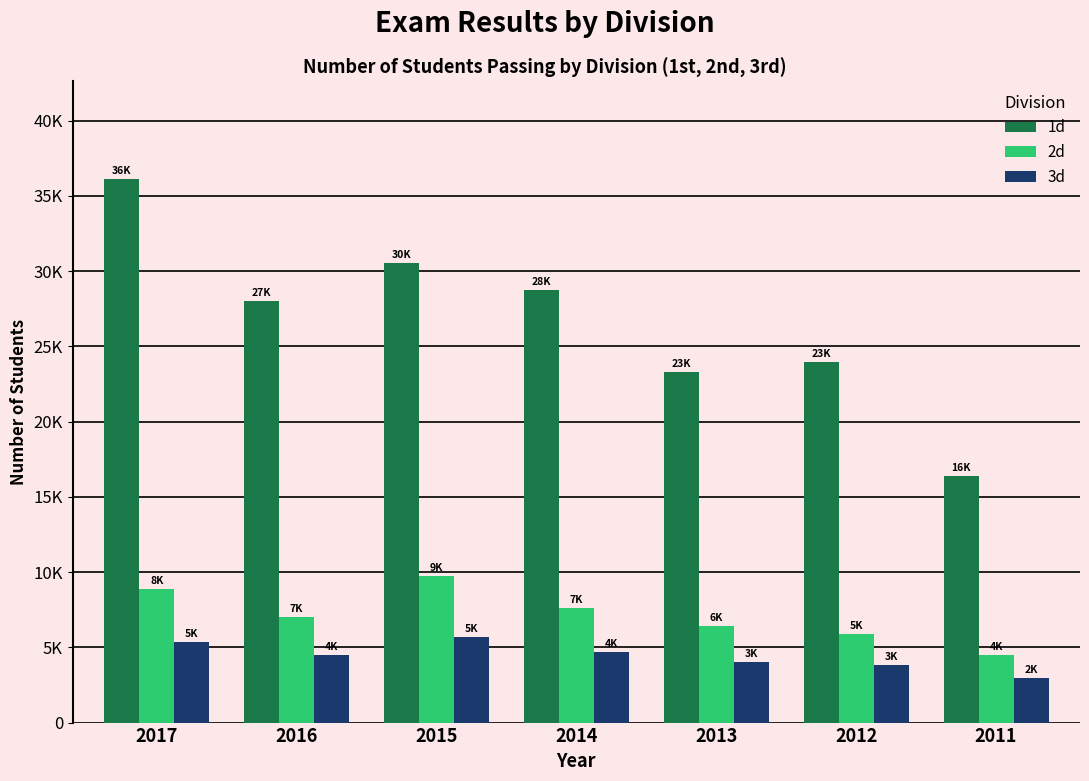

Rank the categories by 3d value from highest to lowest.

2015, 2017, 2014, 2016, 2013, 2012, 2011